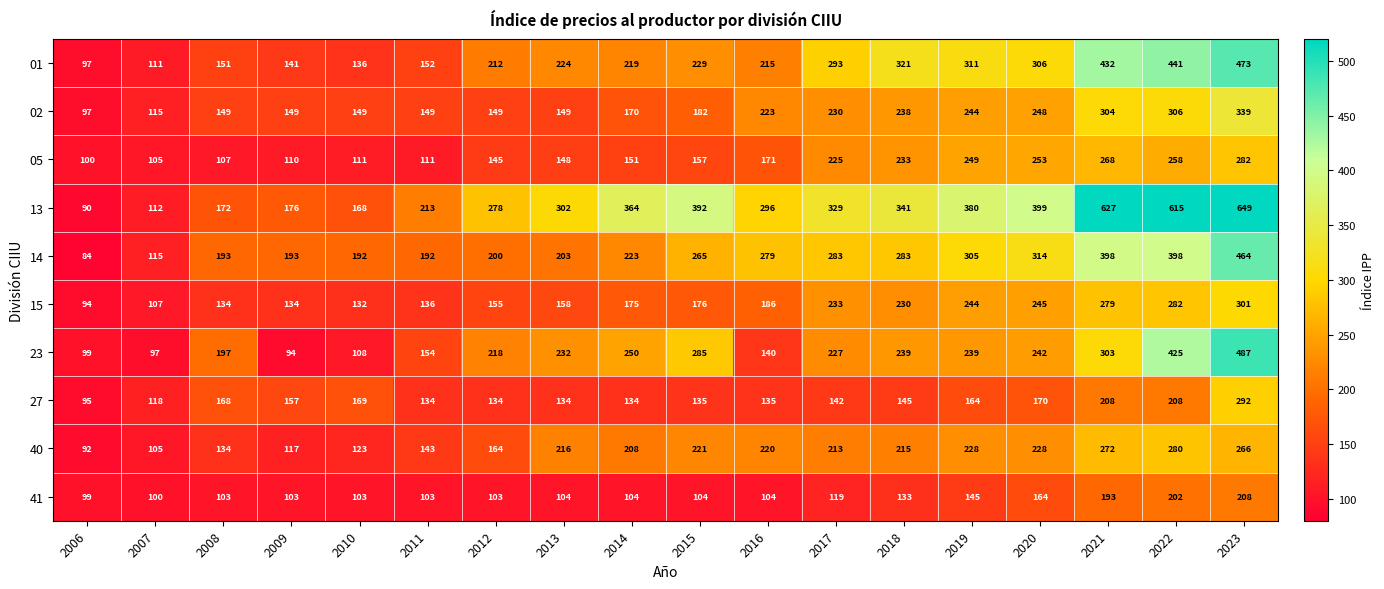

What is the smallest value displayed?

84